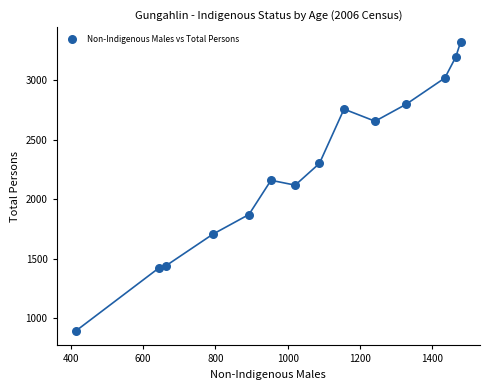

What is the range of Y values (max minus min)?

2435